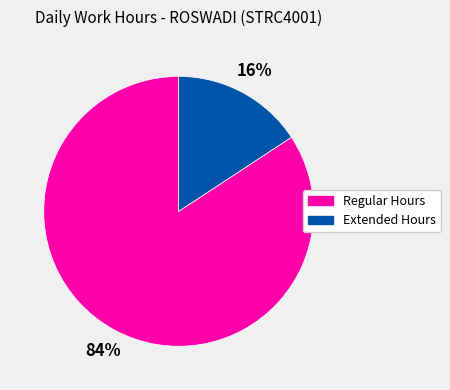

Is there a majority slice in this chart?

Yes